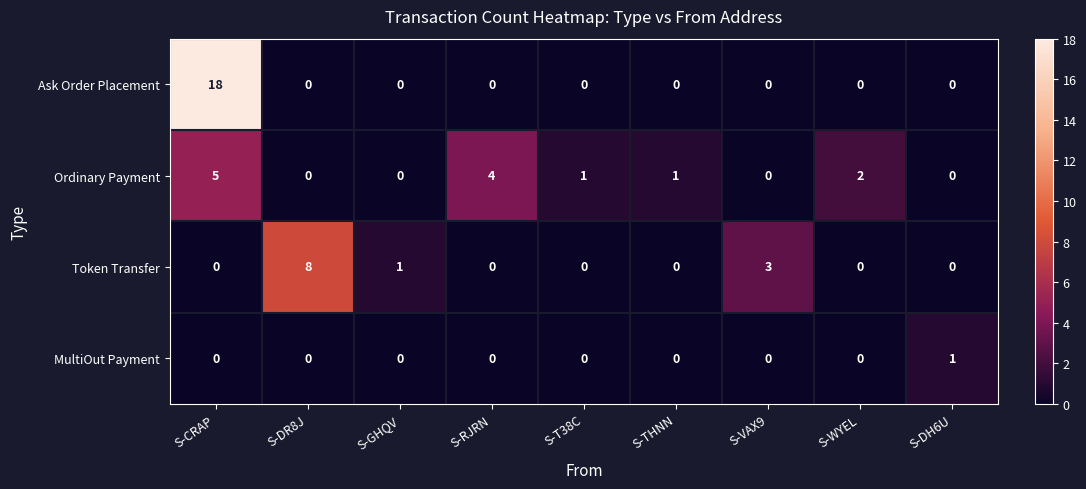

Is the value of Token Transfer at S-RJRN greater than the value of Ordinary Payment at S-CRAP?

No